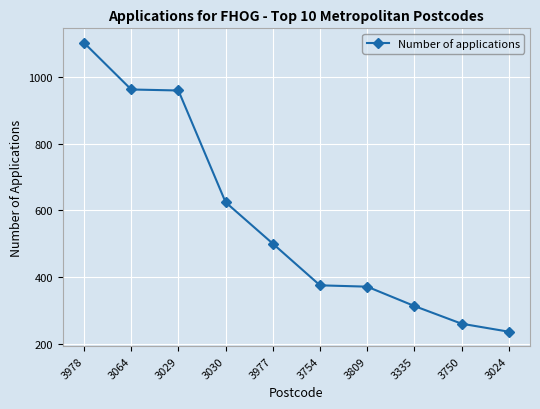

What is the value of the 9th point from the left?

260